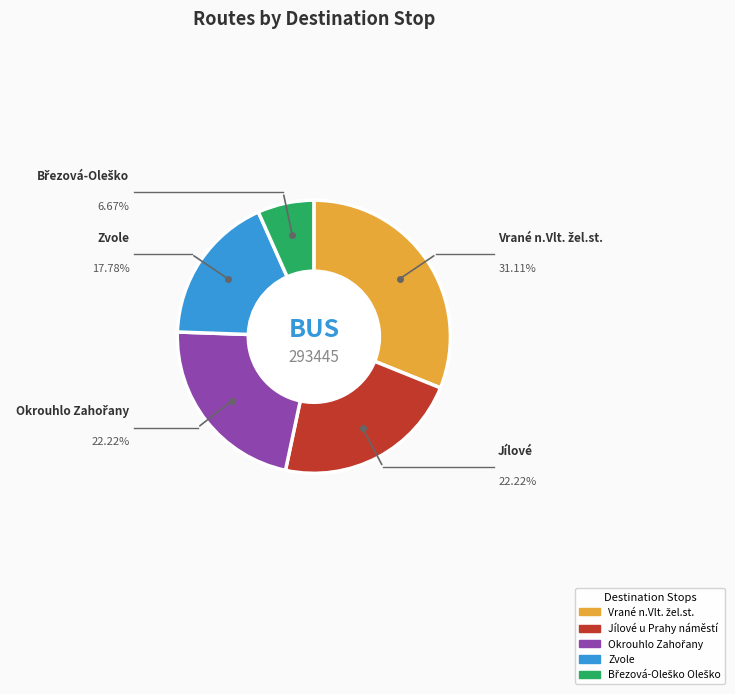

Is there a majority slice in this chart?

No